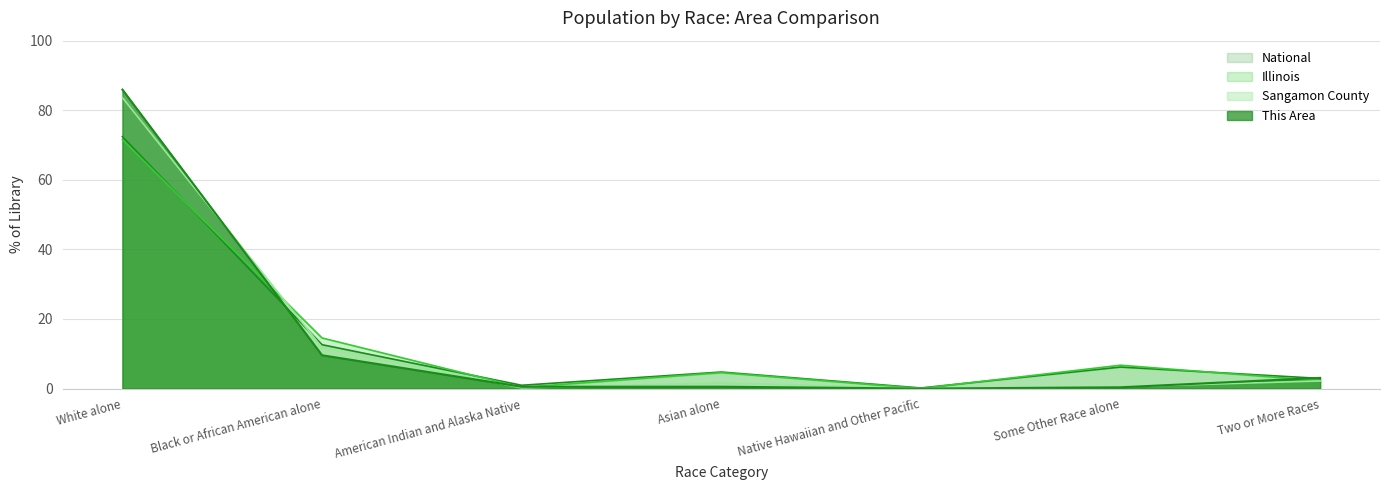

Does the chart have visible grid lines?

Yes